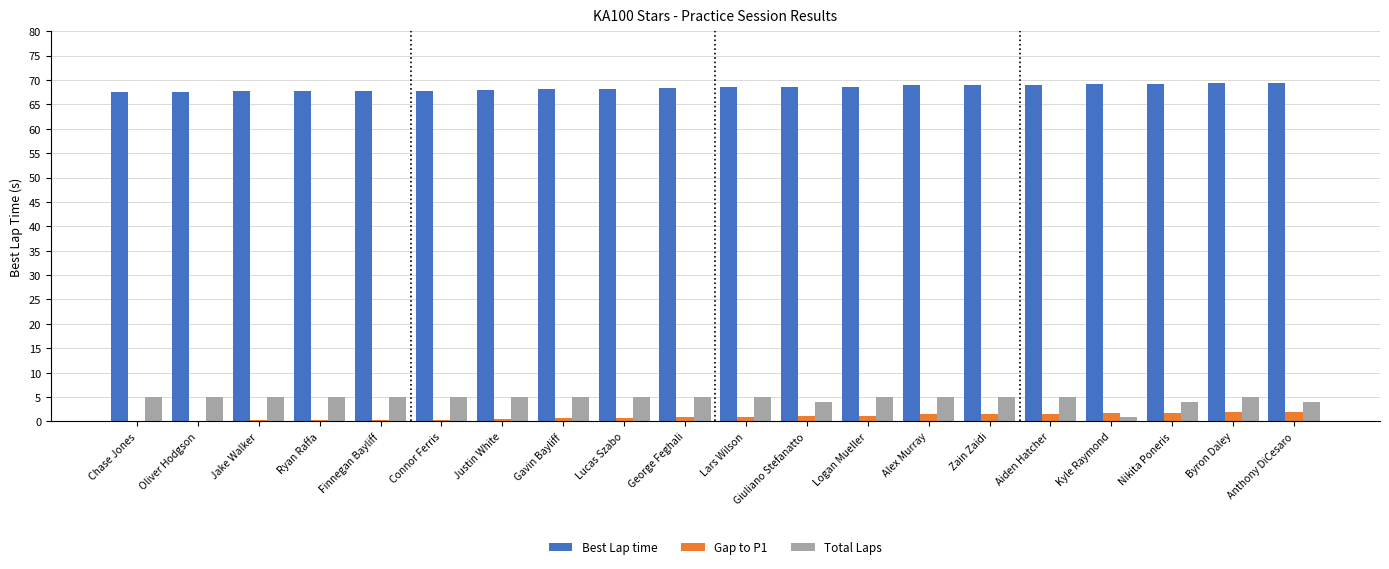

What is the sum of all Best Lap time values?

1368.4